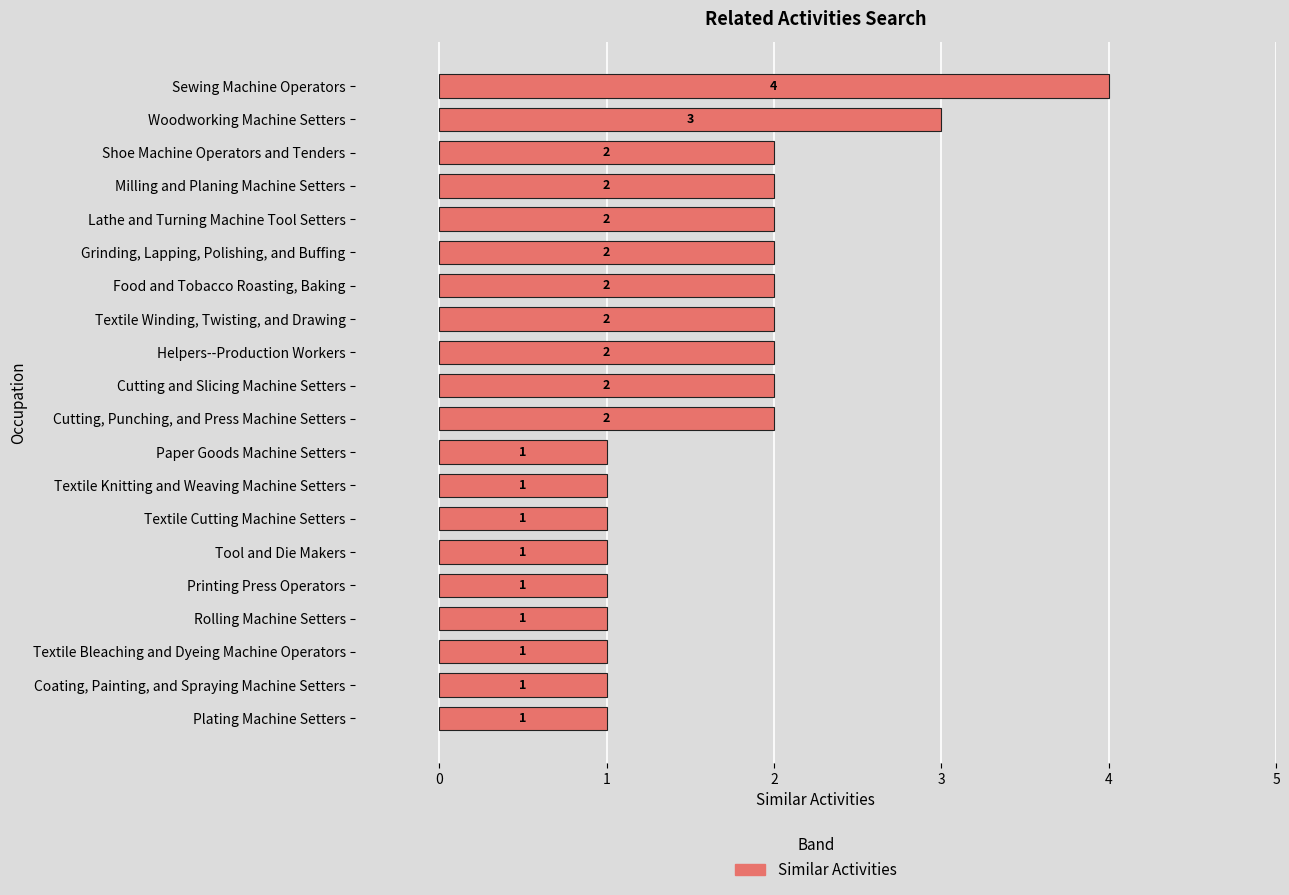

The chart shows a value of 2 at Coating, Painting, and Spraying Machine Setters. True or false?

False